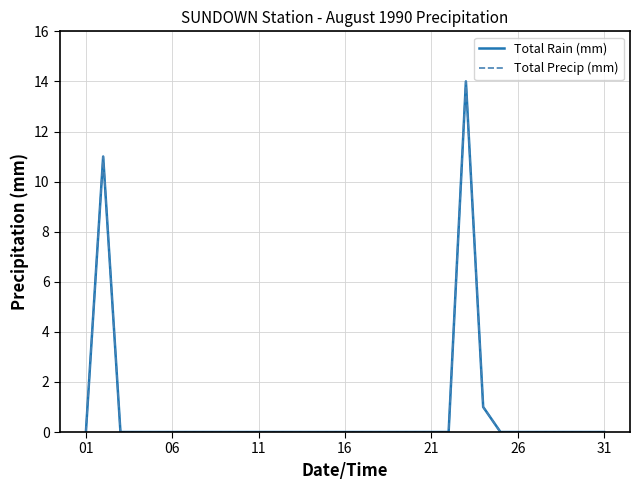

What is the greatest value displayed?

14